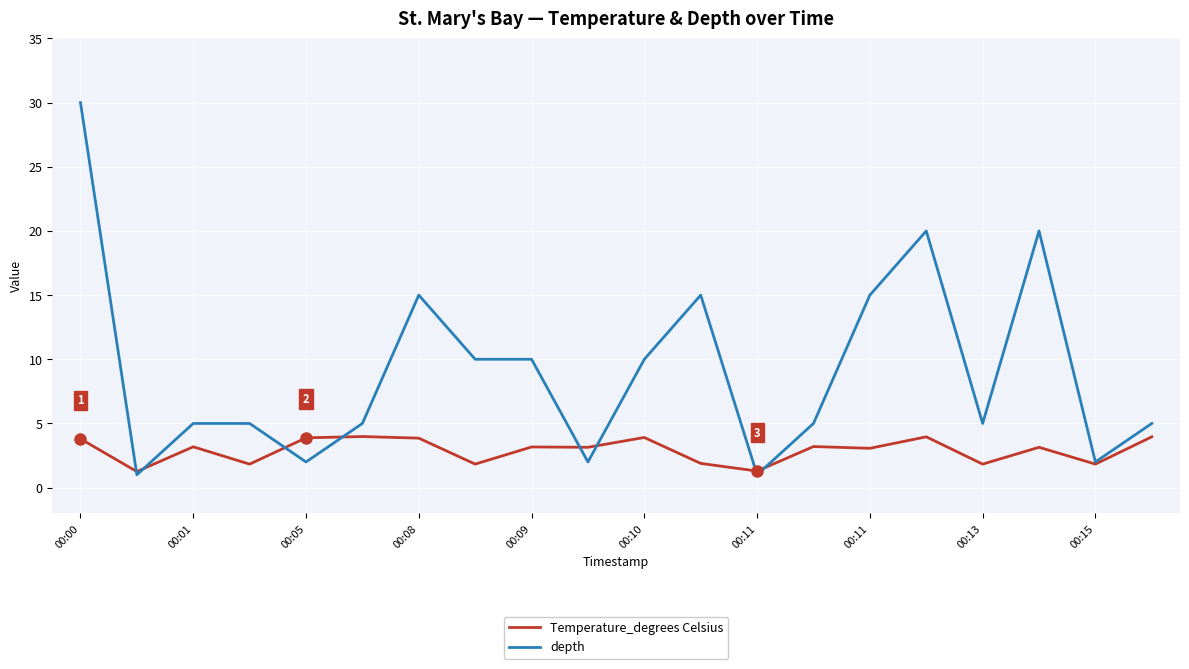

Which series has the largest total across all categories?

depth